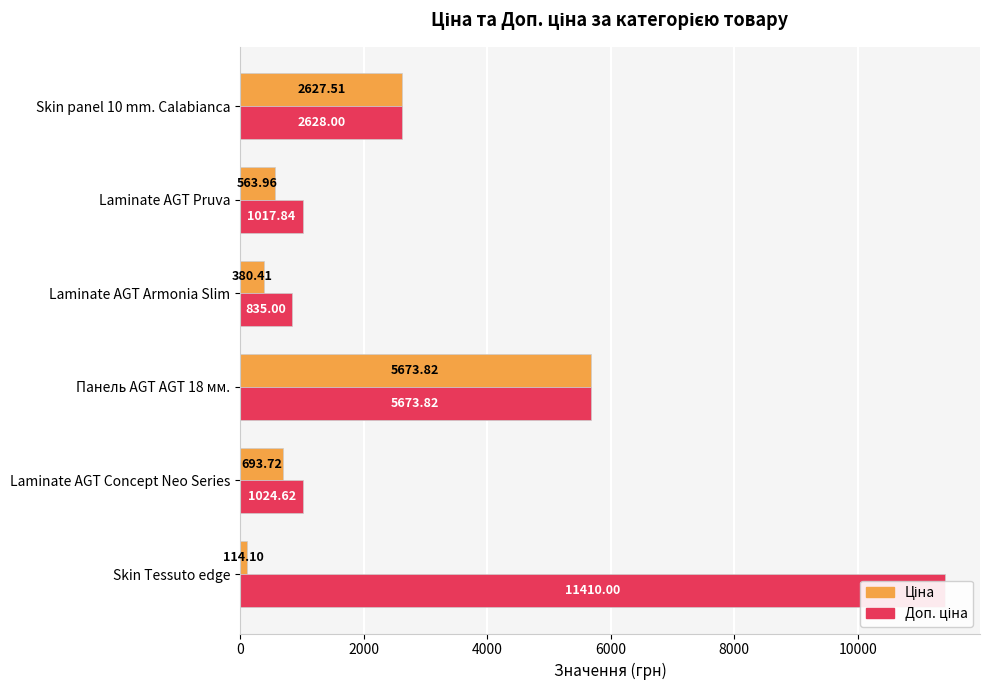

The Ціна series shows 114.1 at 0. True or false?

True